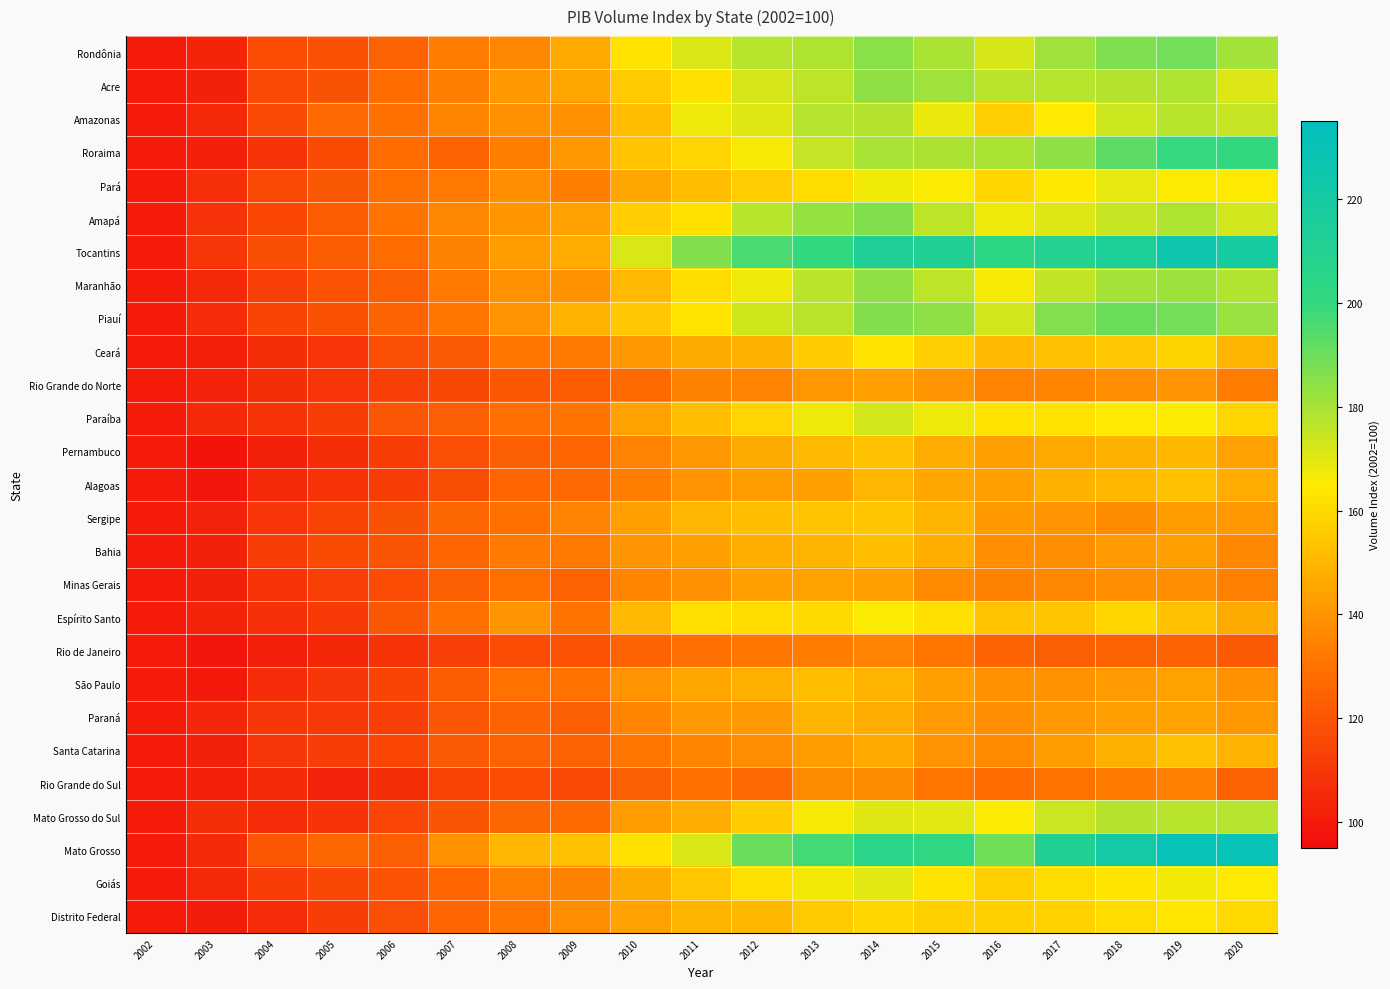

Which has a higher value, 2012 or 2015?

2015